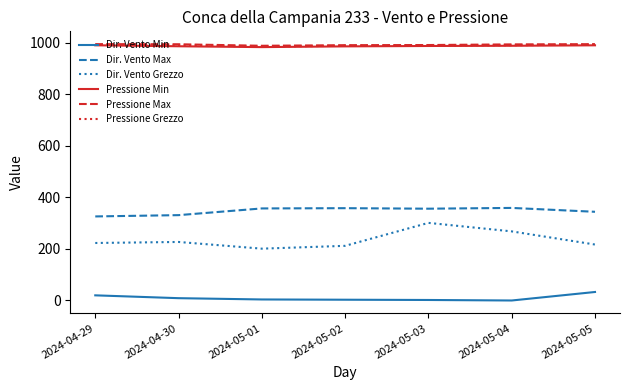

Is the value of Dir. Vento Min at 2024-04-30 greater than the value of Dir. Vento Grezzo at 2024-05-03?

No